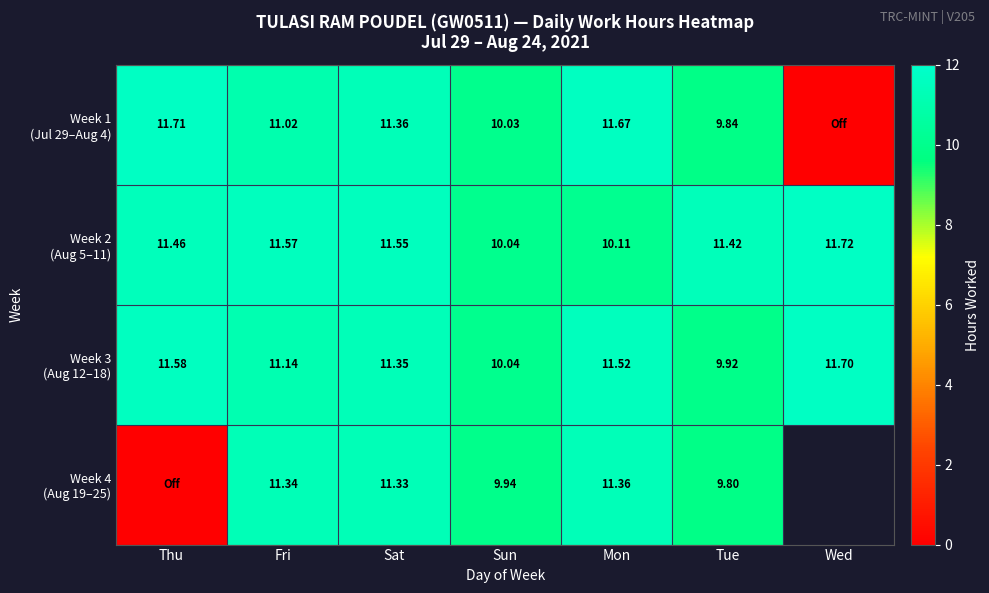

At which label does Week 4 (Aug 19–25) first exceed 11?

Fri